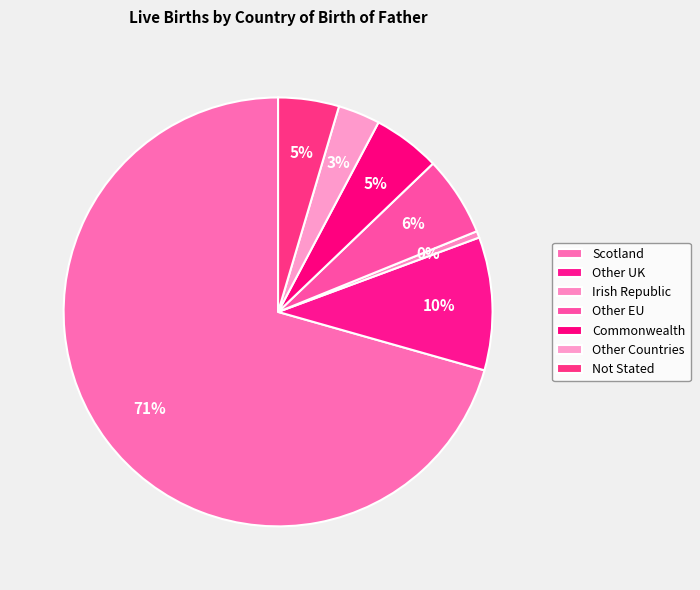

Which slice represents more than half of the pie?

Scotland